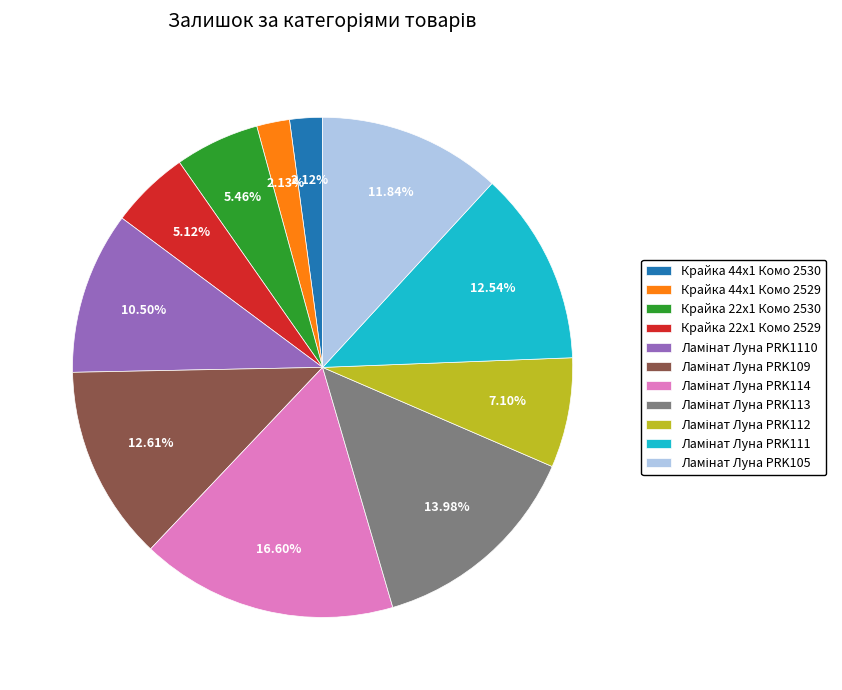

Approximately how many times larger is the value at Крайка 22x1 Комо 2530 compared to Крайка 44x1 Комо 2529?

2.6